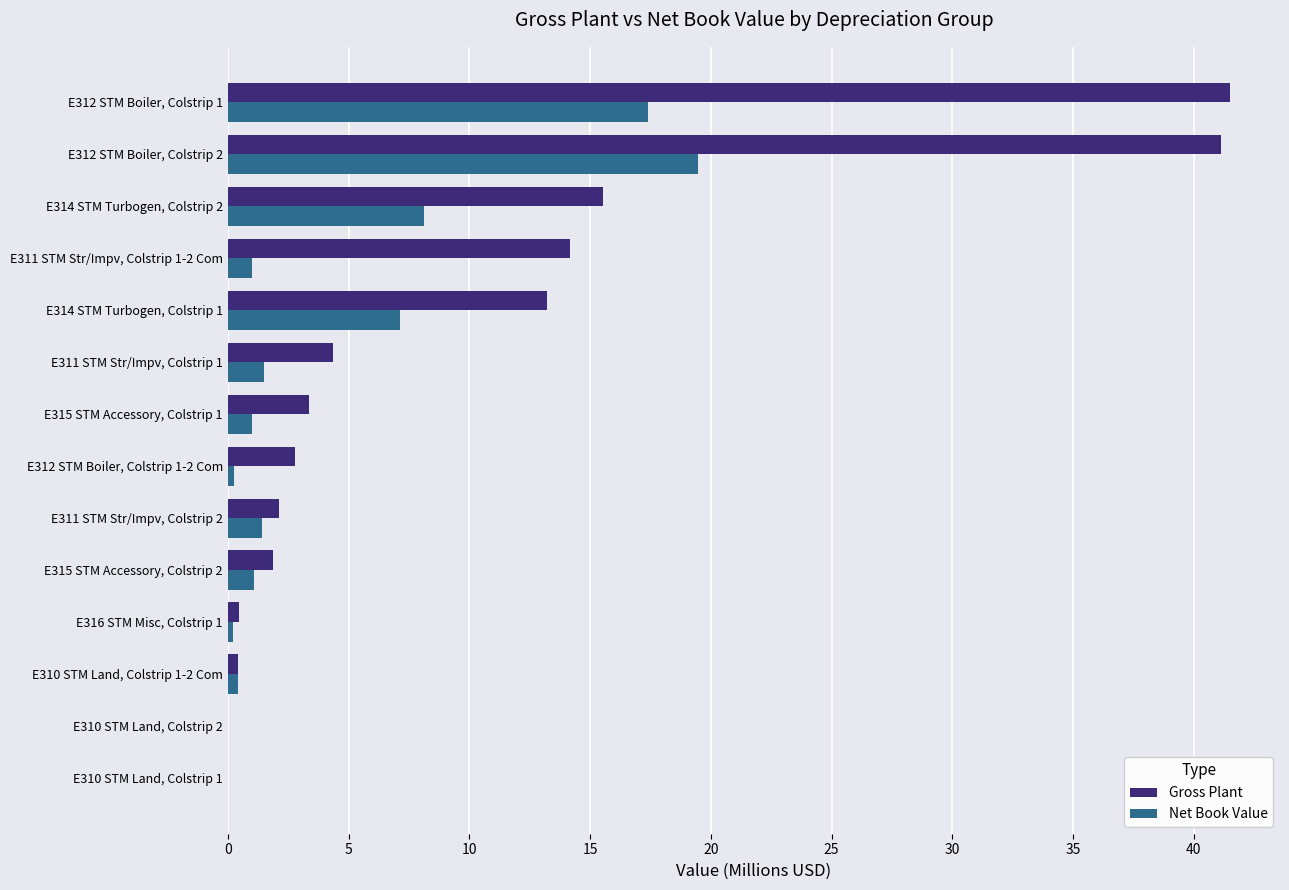

Which series has the widest spread of values?

Gross Plant